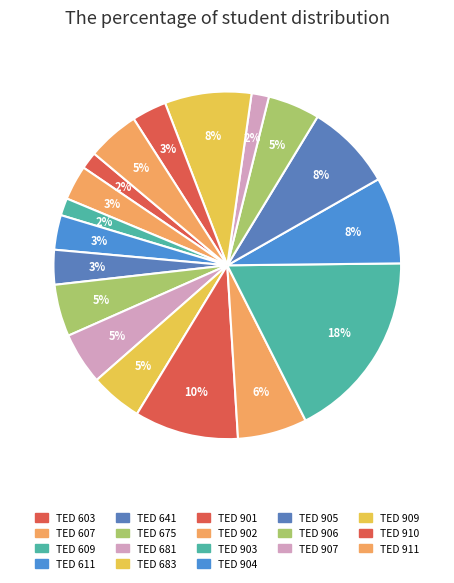

Combined, do TED 903 and TED 603 account for over 50%?

No